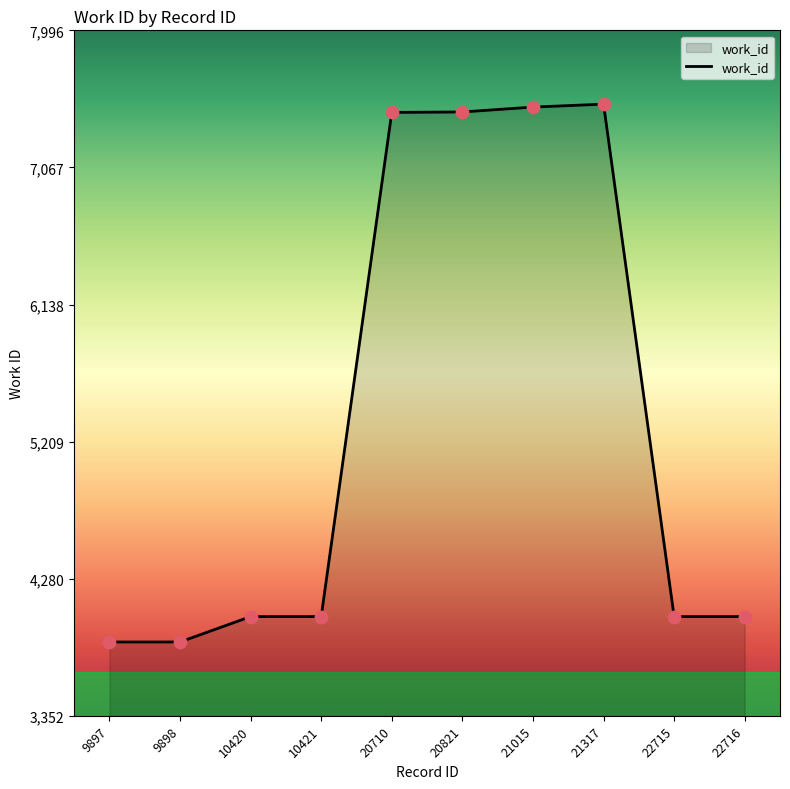

What is the ratio of the value at 20821 to the value at 9898?

1.9